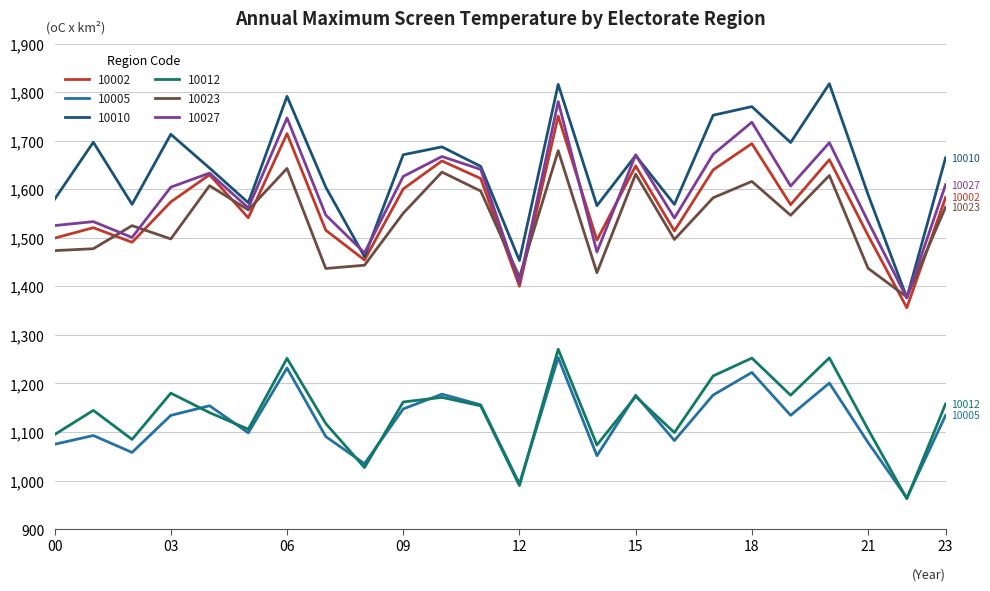

What is the lowest value of the 10002 series?

1356.0